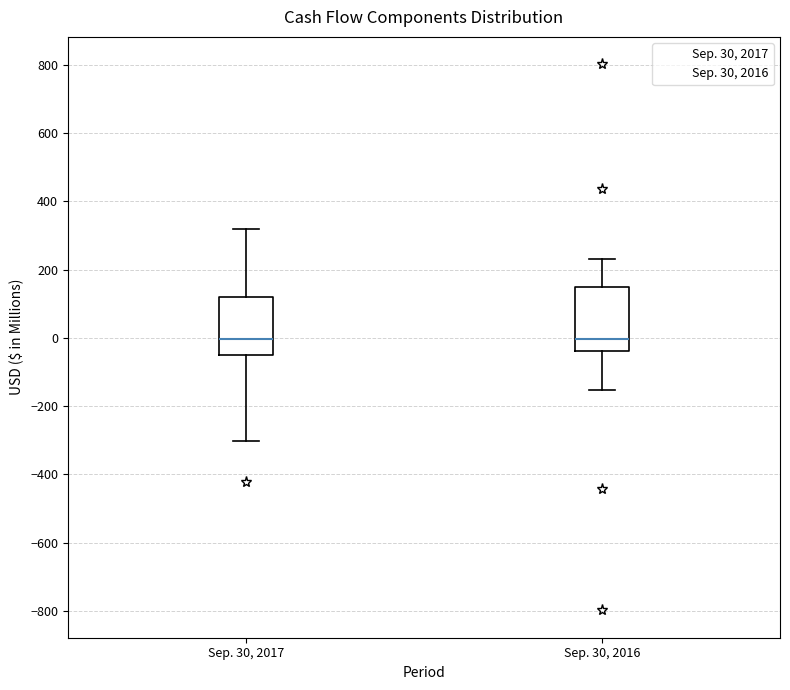

Where is the upper edge of the box for Sep. 30, 2017 on the y-axis? The values are not printed on the chart, so give them approximately, as read against the axis.

120